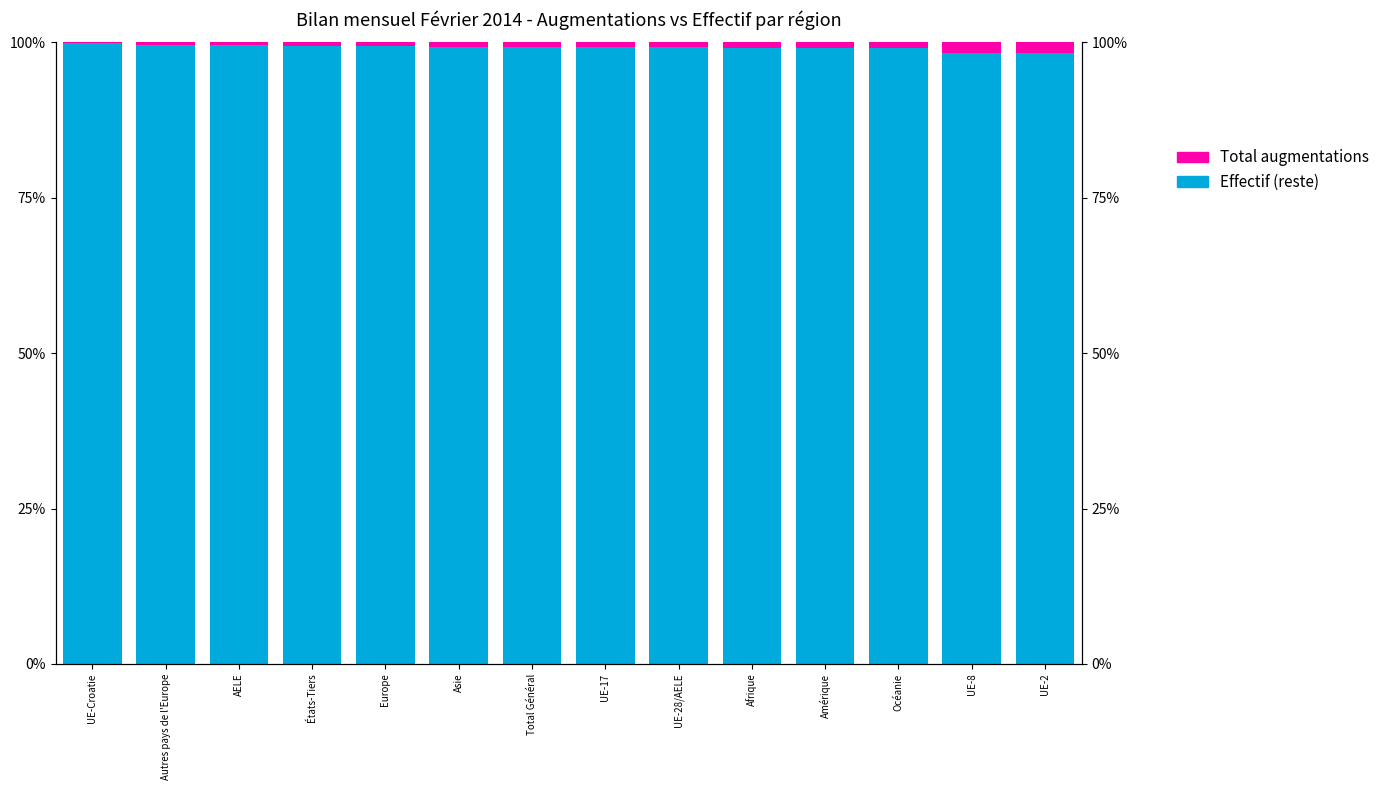

How many groups of bars are there?

14